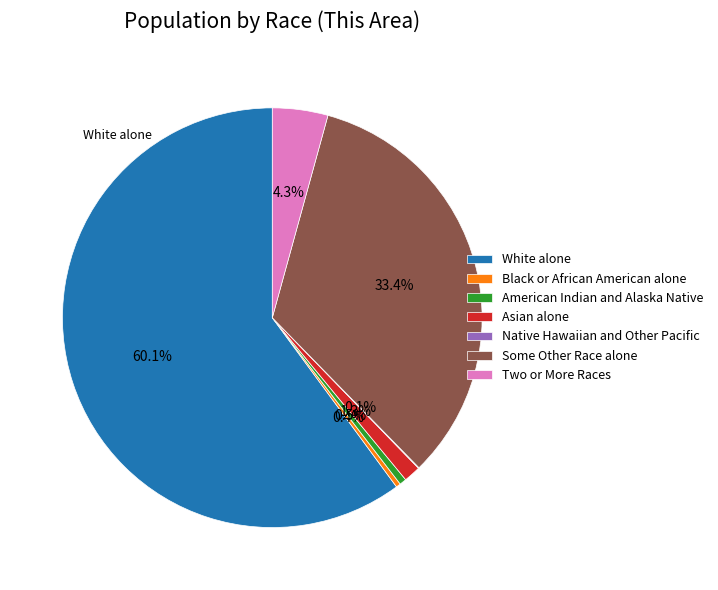

Which has a higher value, Some Other Race alone or Black or African American alone?

Some Other Race alone